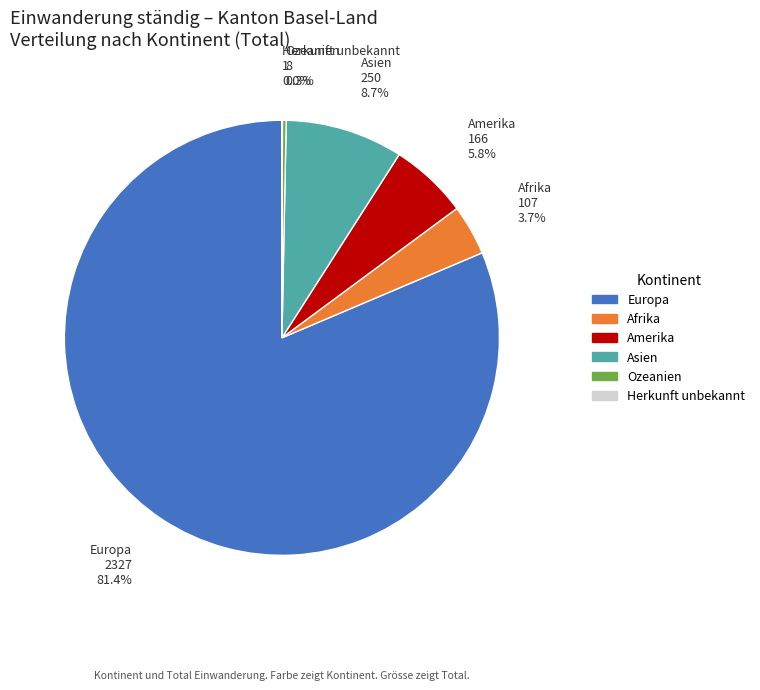

Is there a majority slice in this chart?

Yes